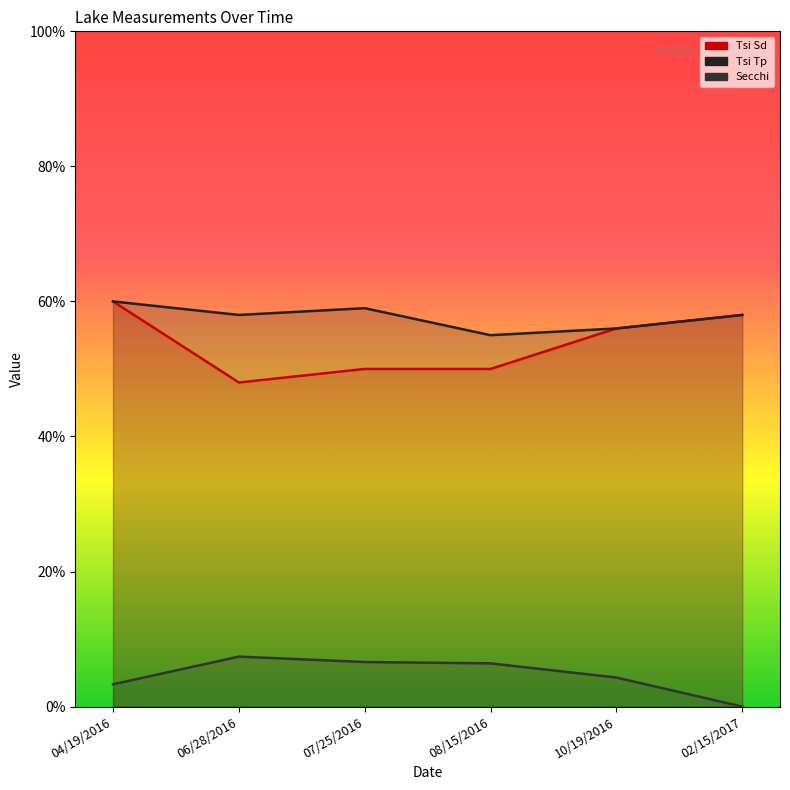

How many values in Secchi are above zero?

5